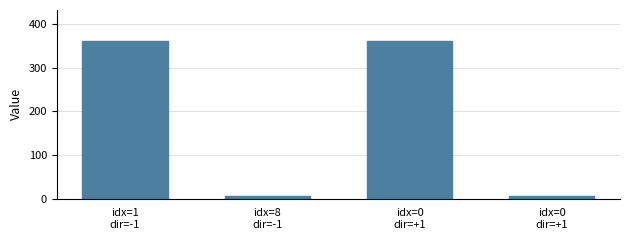

How many bars are there in total?

4